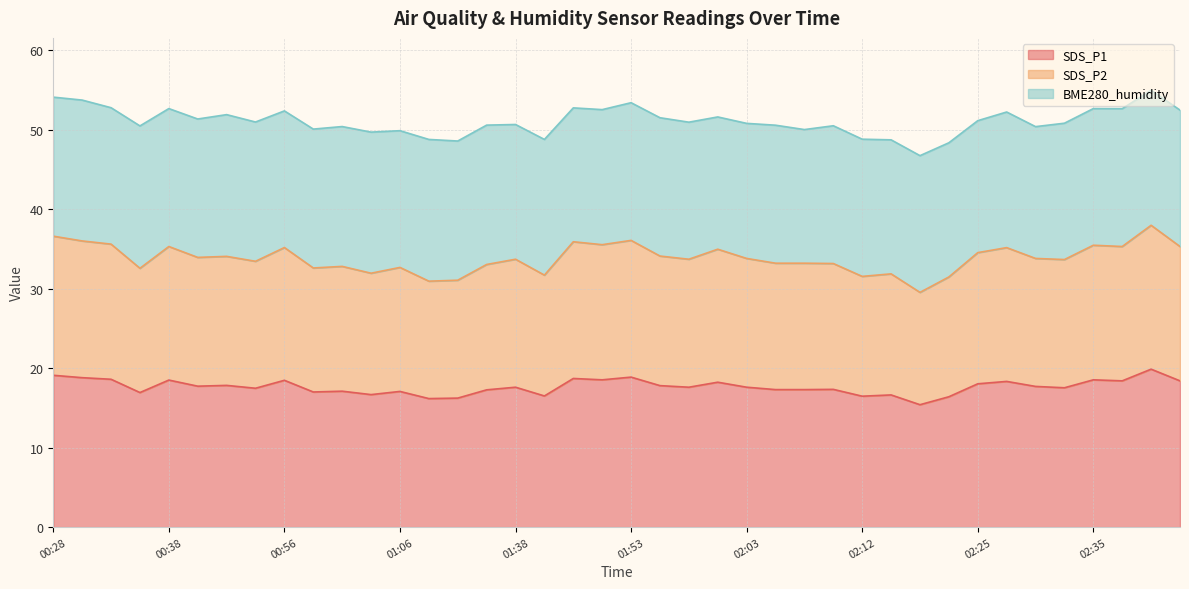

The SDS_P2 series shows 35.2 at 02:28. True or false?

True